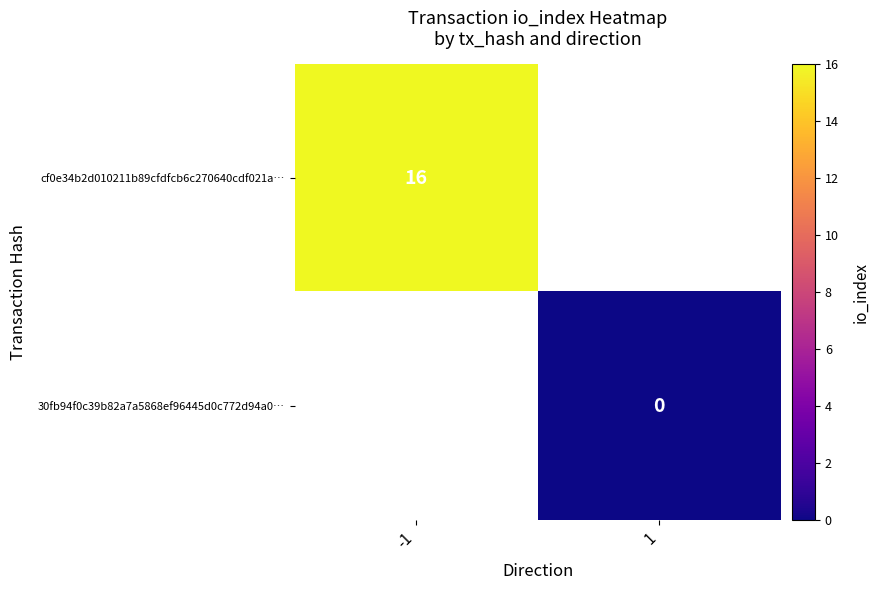

Is the value of cf0e34b2d010211b89cfdfcb6c270640cdf021a… at -1 greater than the value of 30fb94f0c39b82a7a5868ef96445d0c772d94a0… at 1?

Yes